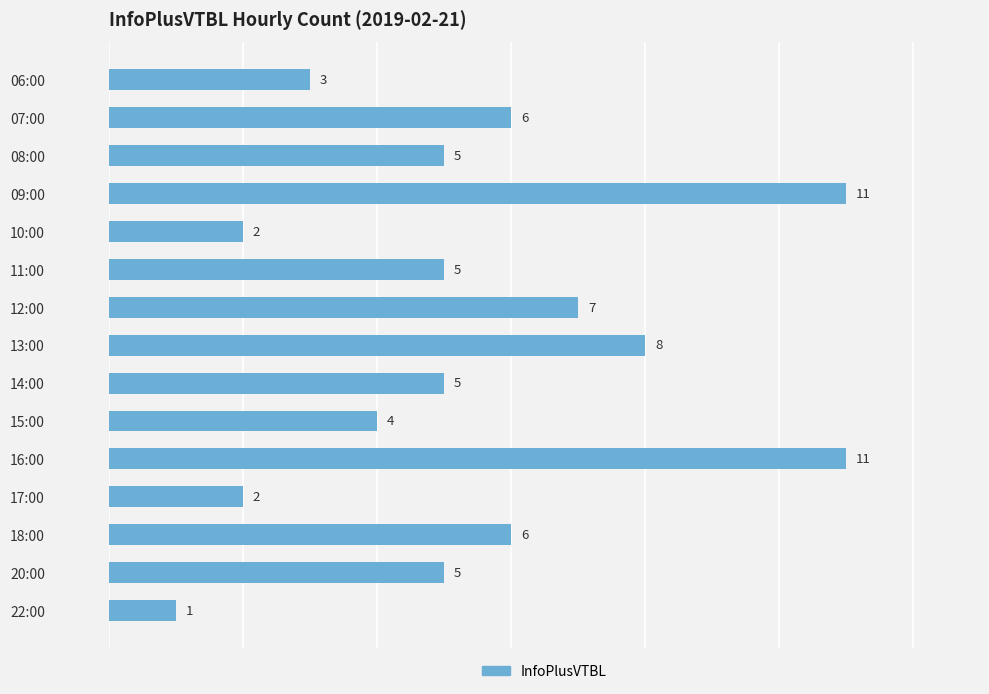

How many bars are there in total?

15